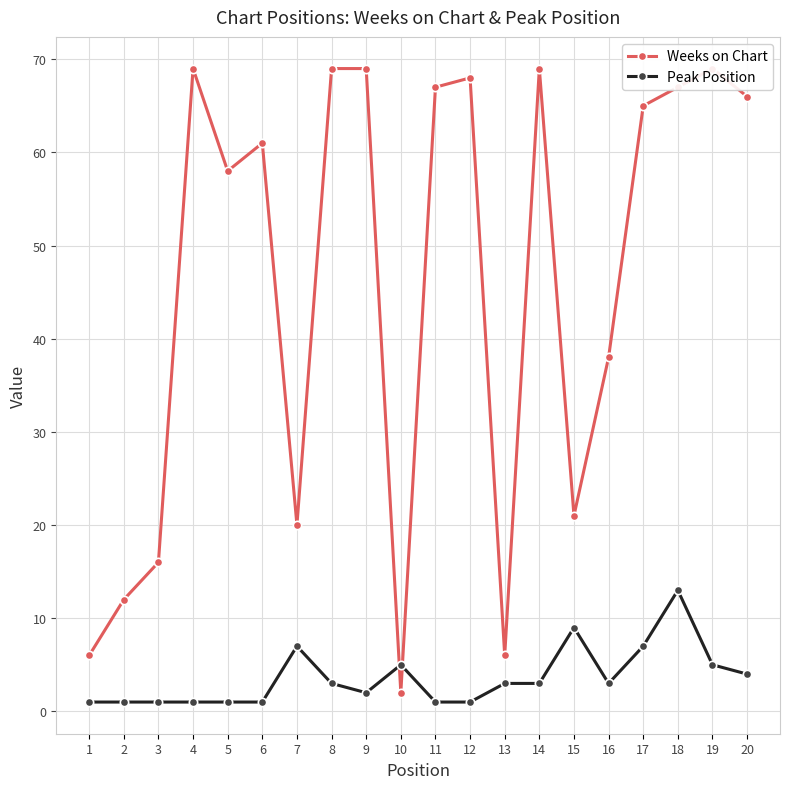

After their last crossing, which series has the higher values: Weeks on Chart or Peak Position?

Weeks on Chart